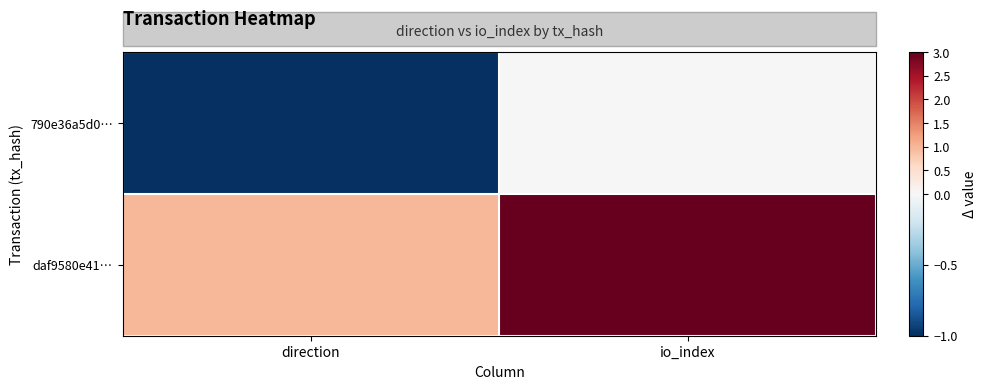

List the series in order of their overall mean, lowest first.

790e36a5d0…, daf9580e41…